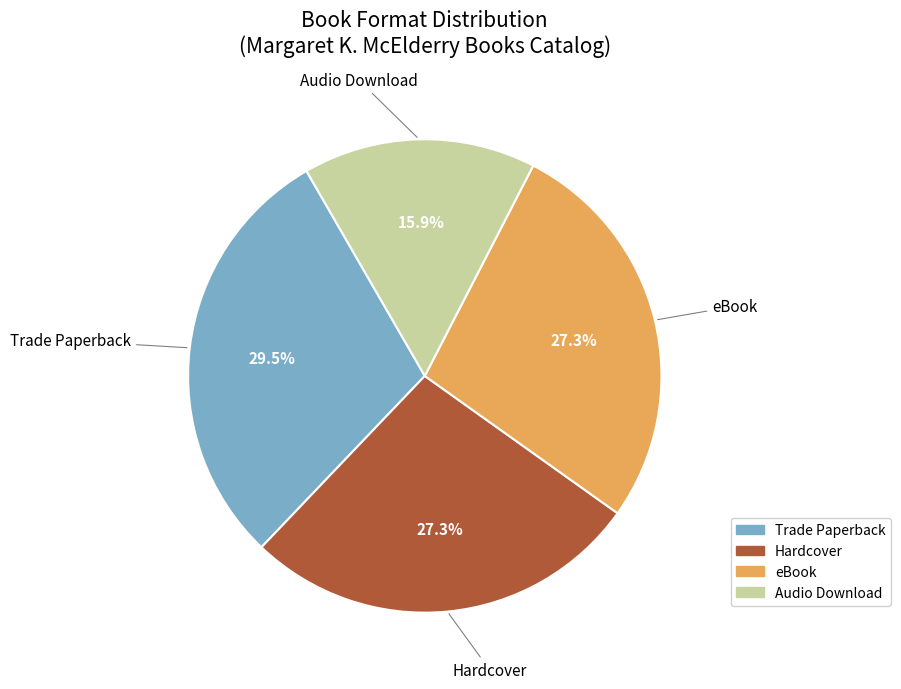

What is the ratio of the value at Hardcover to the value at eBook?

1.0